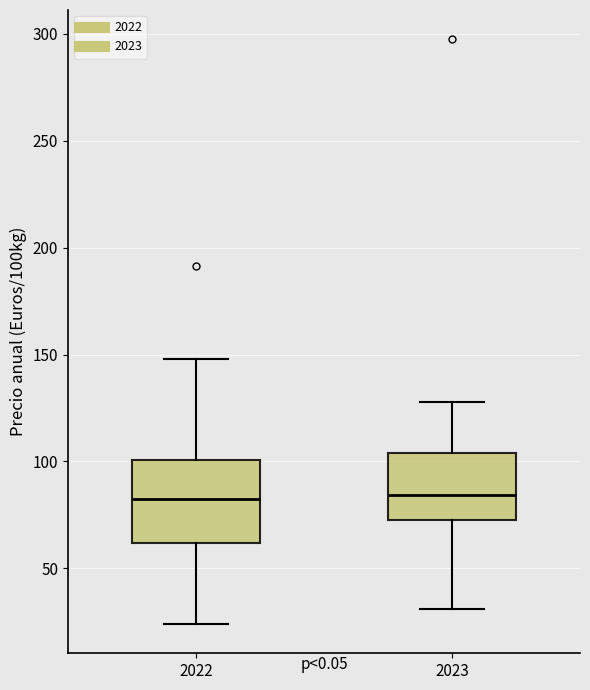

Comparing the boxes themselves (not the whiskers), which one is the tallest?

2022